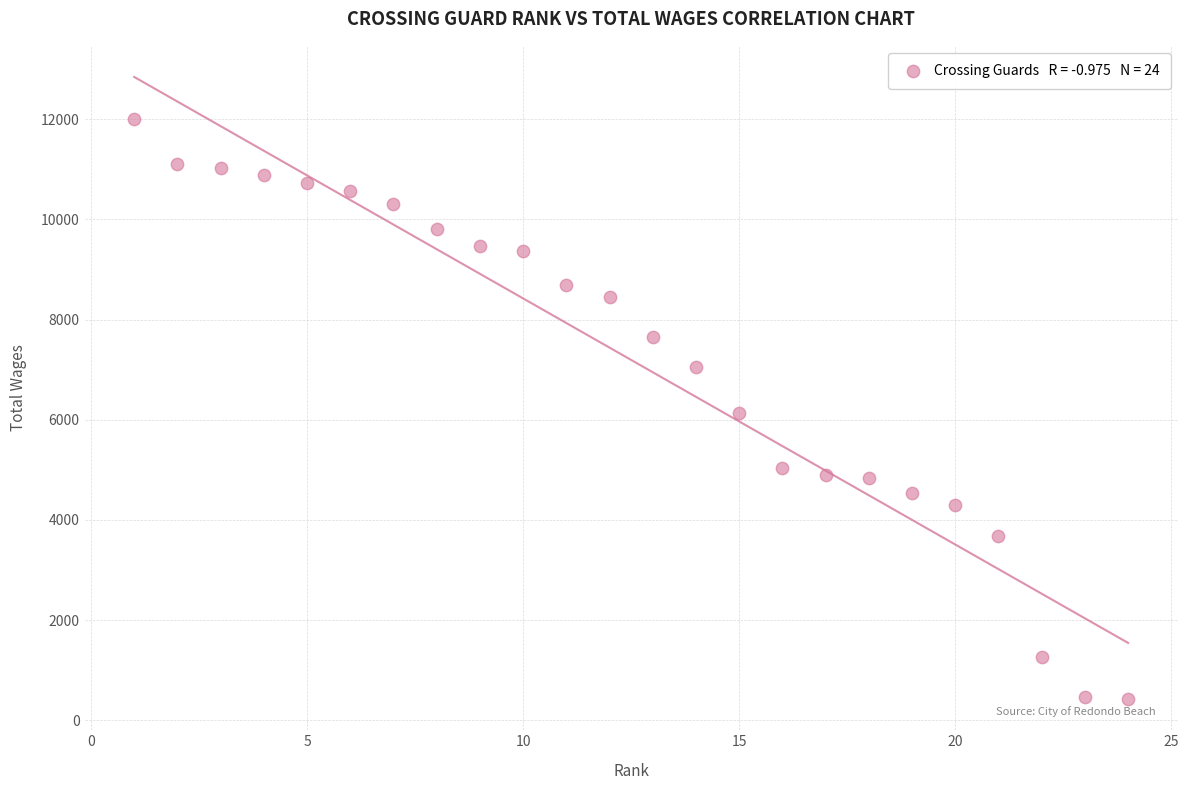

What is the range of Y values (max minus min)?

11585